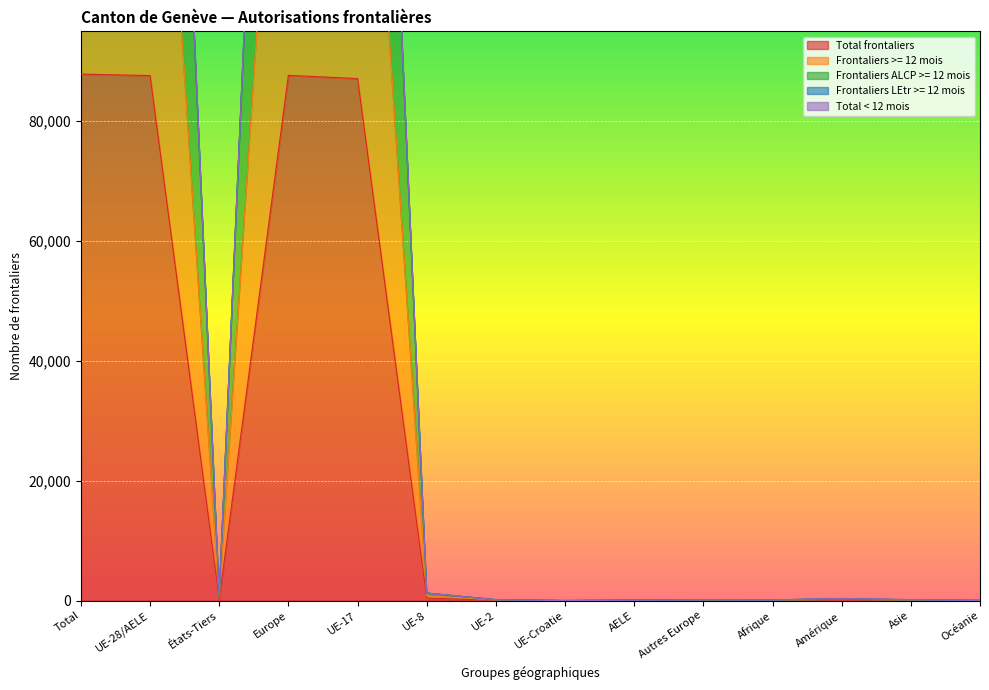

What is the label of the 11th point from the right?

Europe